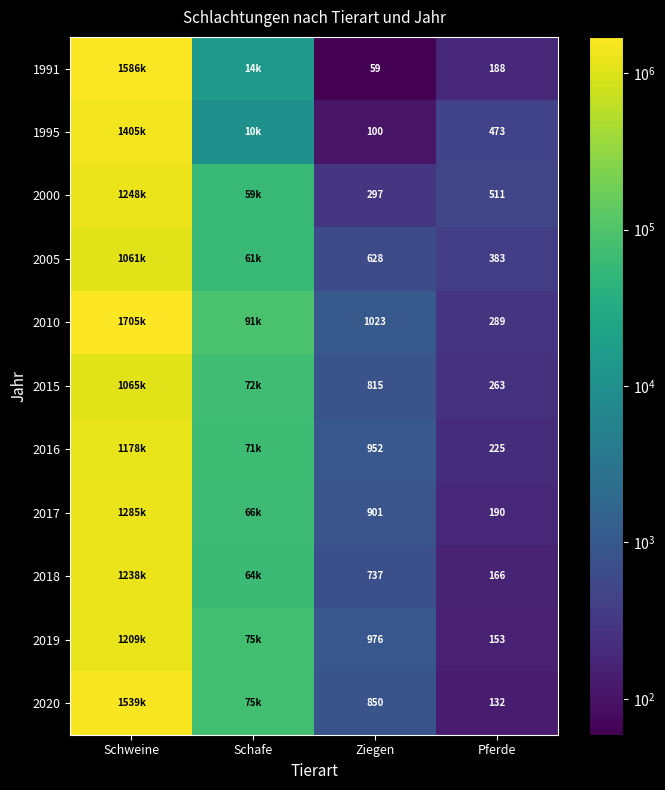

What is the sum of the 2005 values at Pferde and Ziegen?

1011